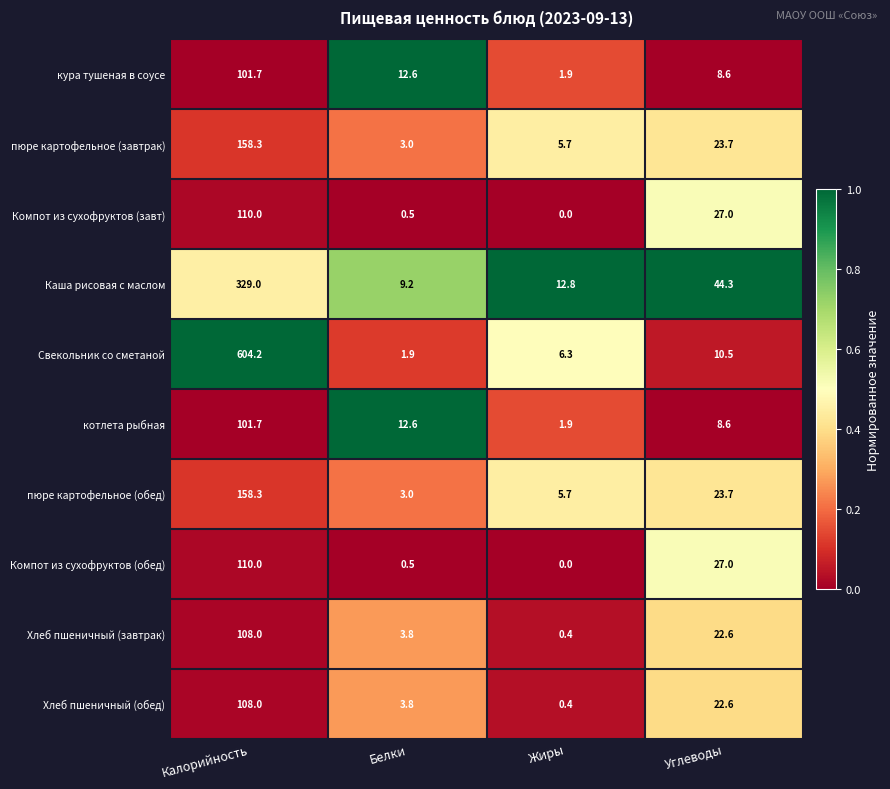

What is the average value of the пюре картофельное (завтрак) series?

47.7